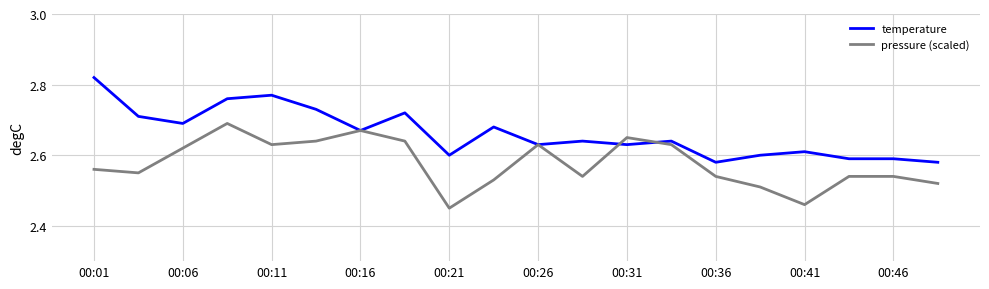

Which series has the largest total across all categories?

temperature